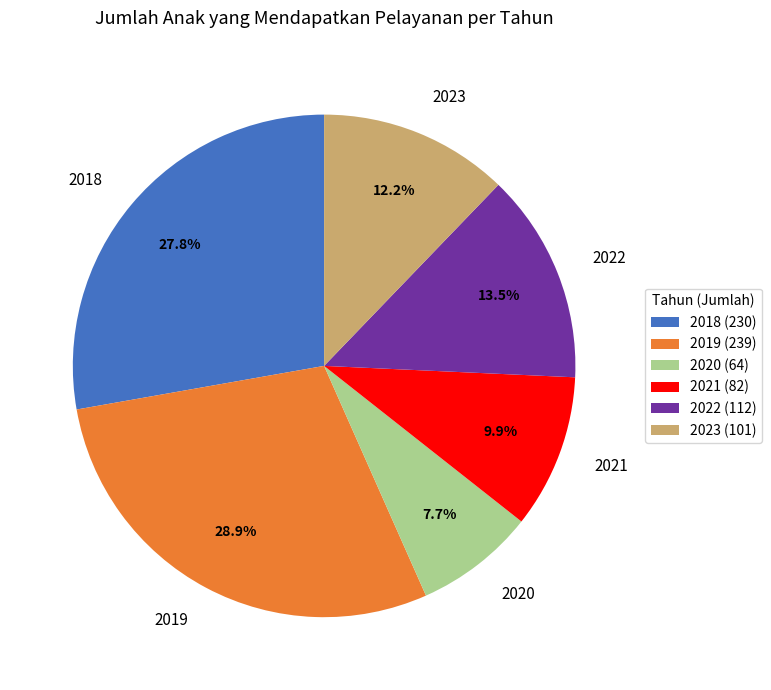

Between 2023 and 2020, which is larger?

2023